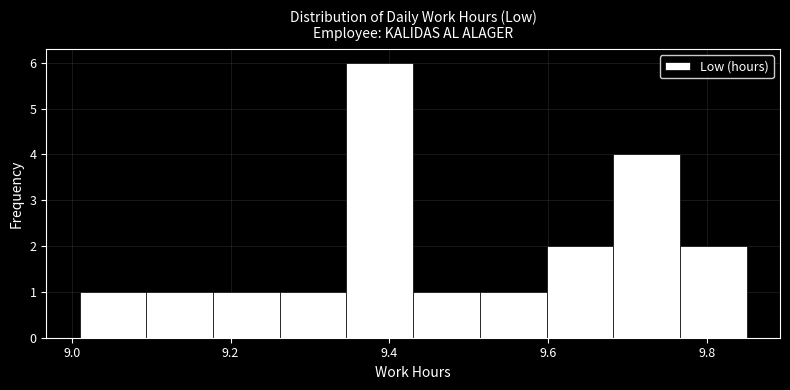

Which range on the x-axis has the tallest bar?

9.346 to 9.430